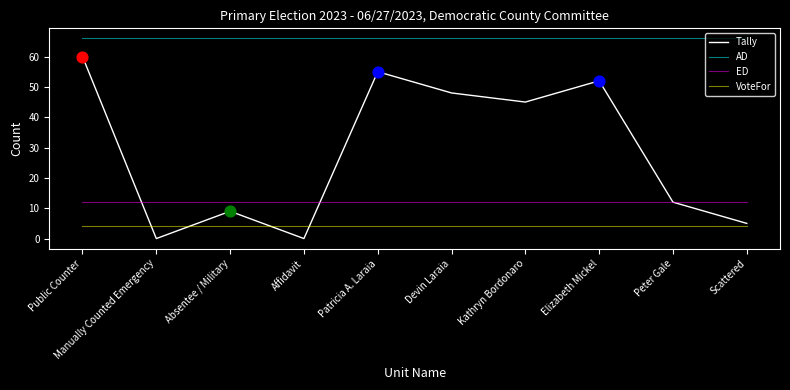

Is the value of VoteFor at Elizabeth Mickel greater than the value of ED at Public Counter?

No